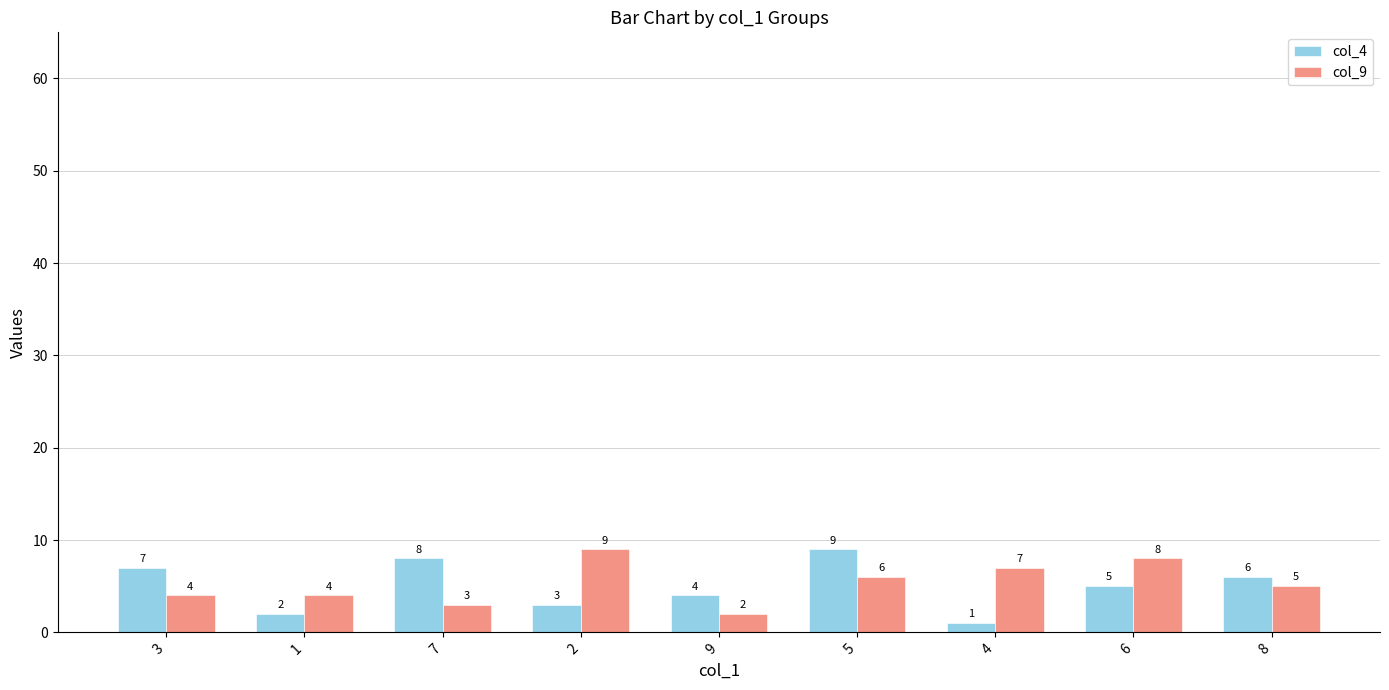

Count the number of categories in the chart.

9